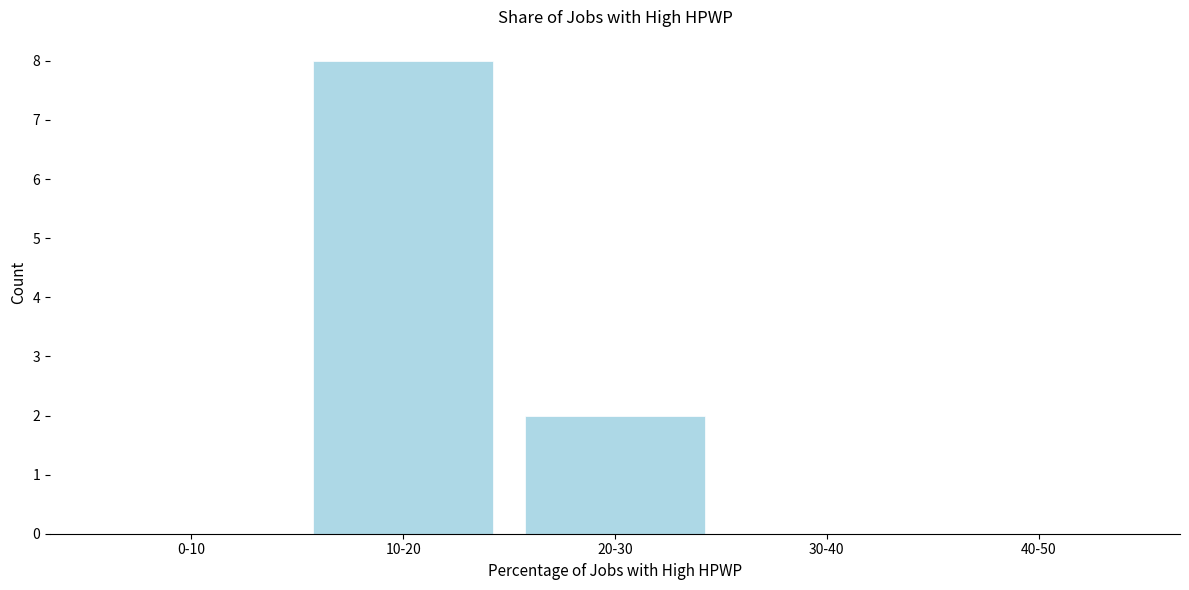

Reading left to right, extract all data points from this chart.

0-10=0	10-20=8	20-30=2	30-40=0	40-50=0